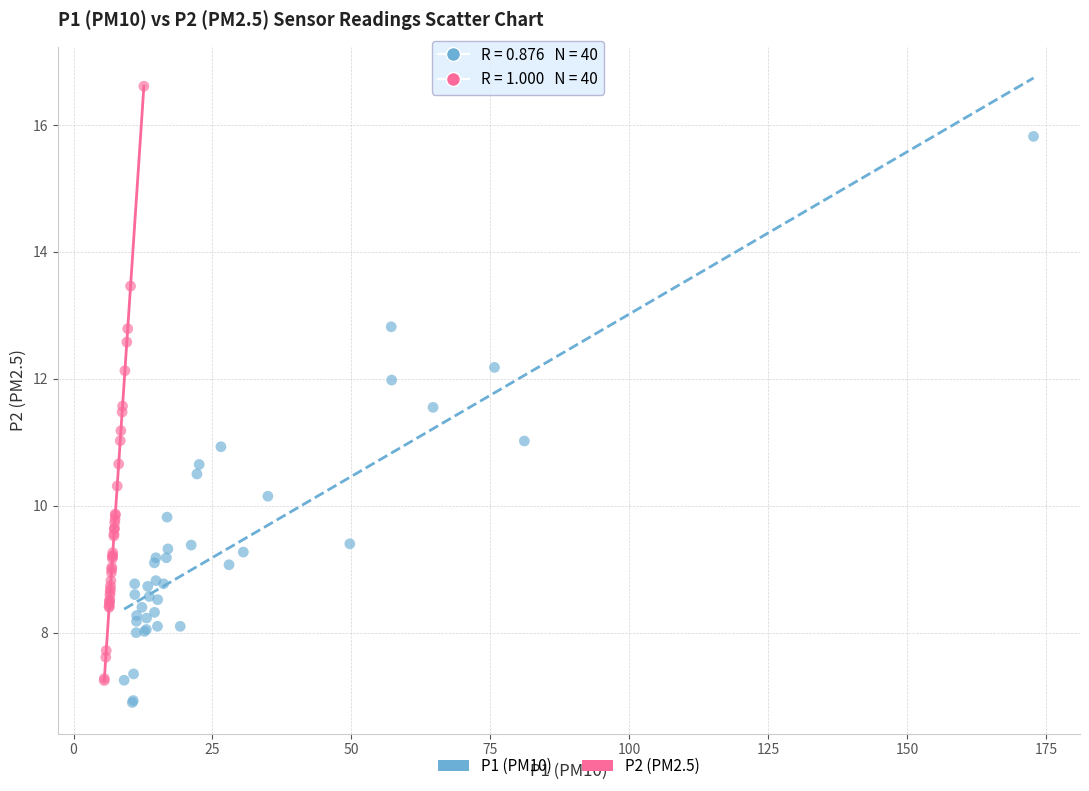

Which series contains the highest Y value?

P2 (PM2.5)